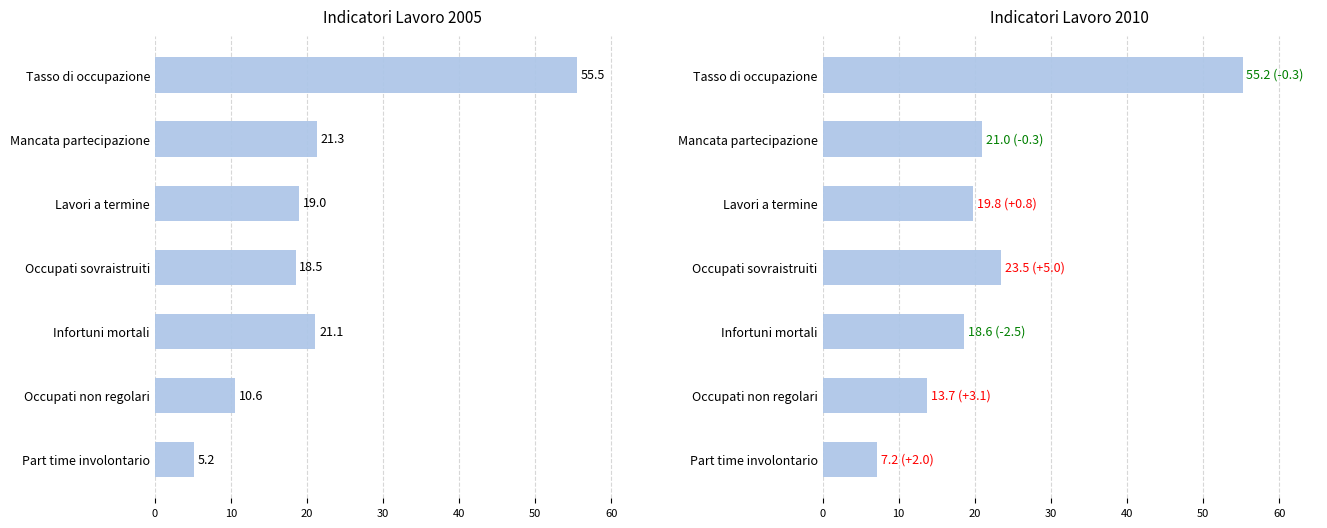

What is the difference between the 2005 values at Tasso di occupazione and Mancata partecipazione?

34.2